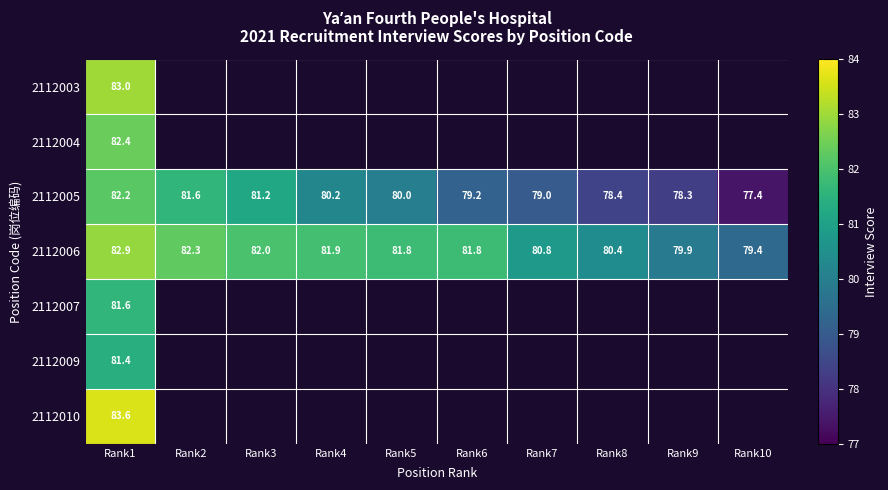

The value of 2112005 at Rank6 is 79.2. True or false?

True